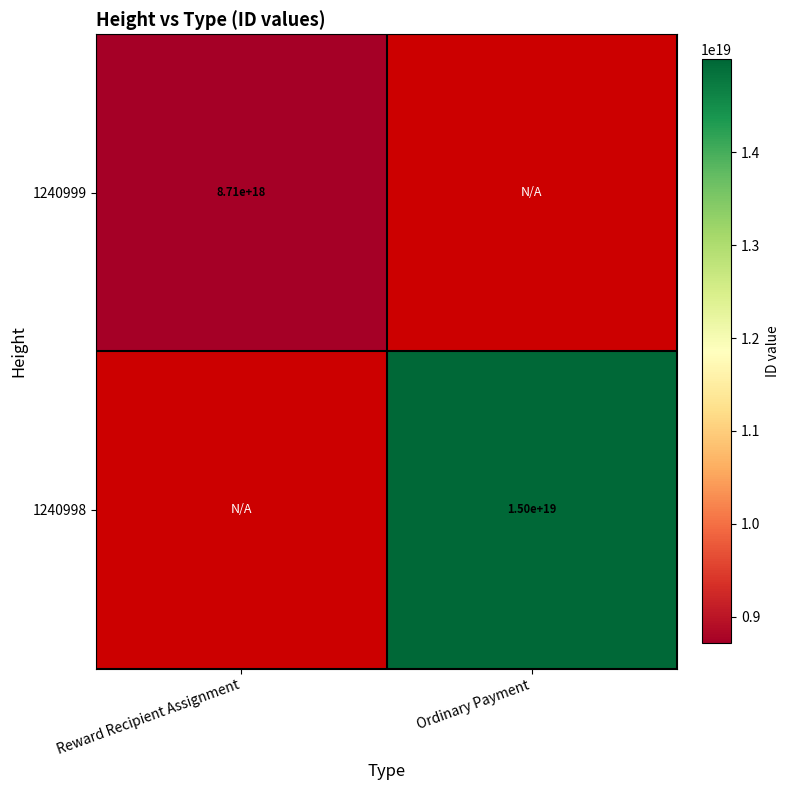

Is the value of 1240999 at Reward Recipient Assignment greater than the value of 1240998 at Ordinary Payment?

No